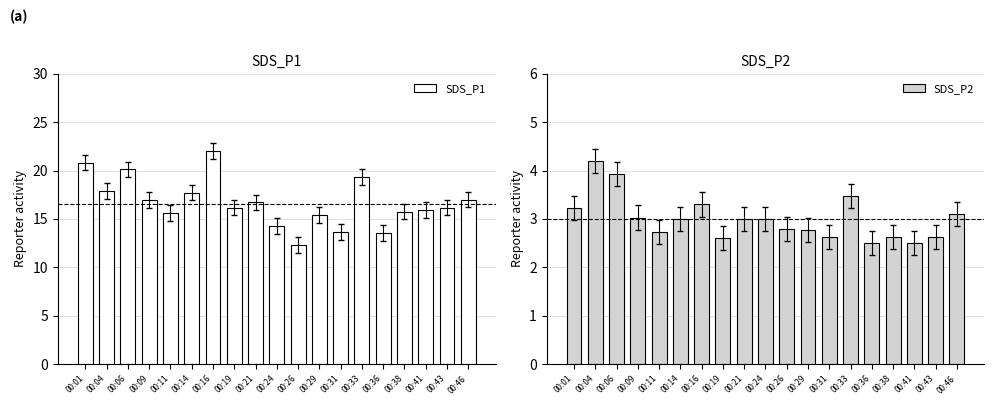

How many groups of bars are there?

19